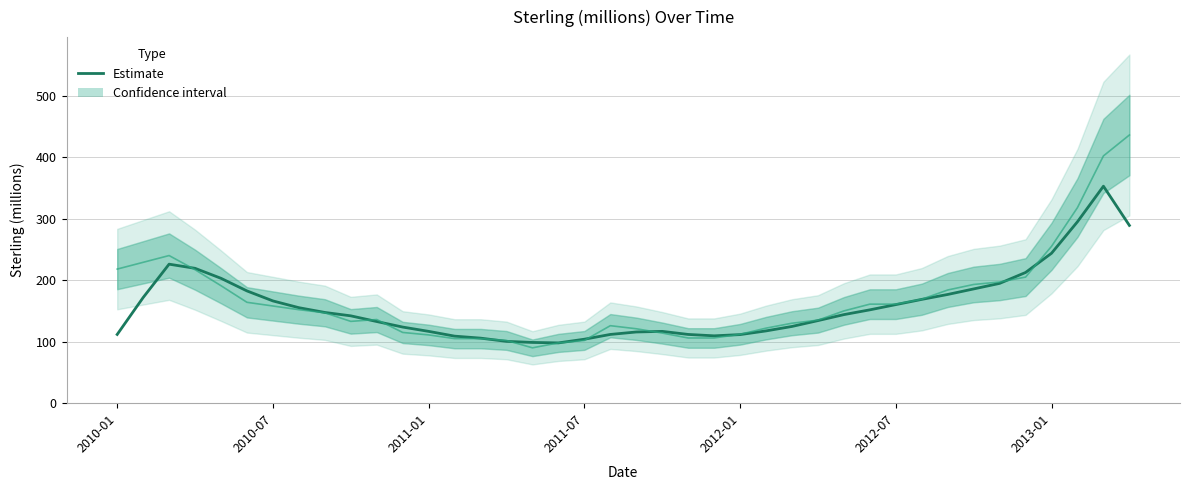

Reading left to right, transcribe all the data shown in this chart.

111.8	171.8	226.0	219.2	203.0	182.5	166.2	155.2	147.5	142.0	132.8	123.8	116.8	109.0	105.8	100.5	98.8	98.0	104.0	111.8	115.8	116.8	111.8	109.5	111.5	117.5	124.8	134.2	144.0	151.8	160.2	168.8	176.8	185.8	194.8	212.5	243.8	295.0	352.8	289.0